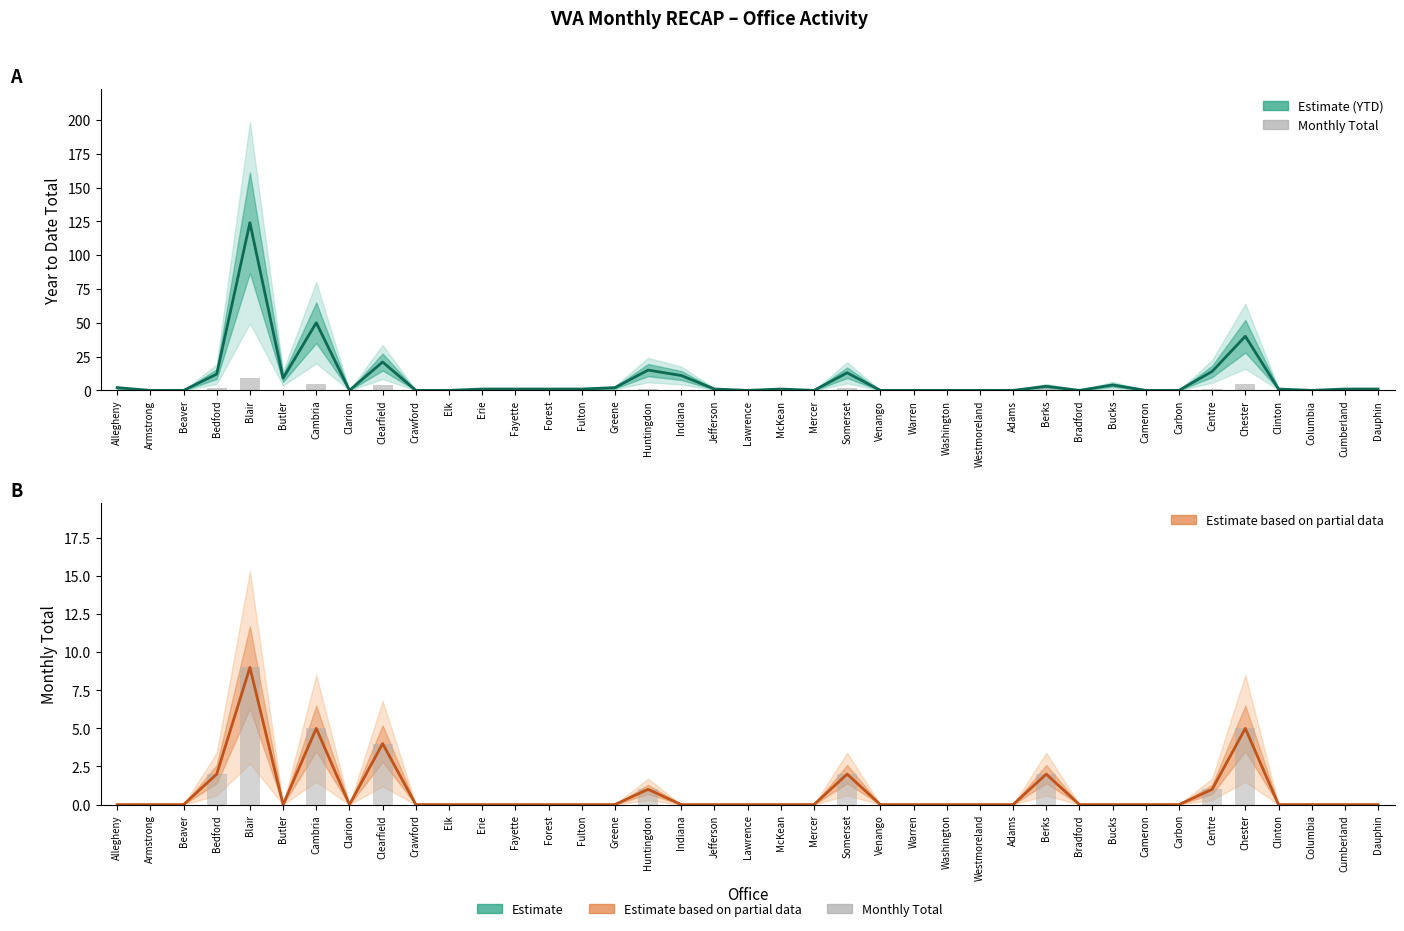

Rank the categories by Year to Date value from highest to lowest.

Blair, Cambria, Chester, Clearfield, Huntingdon, Centre, Somerset, Bedford, Indiana, Butler, Bucks, Berks, Allegheny, Greene, Erie, Fayette, Forest, Fulton, Jefferson, McKean, Clinton, Cumberland, Dauphin, Armstrong, Beaver, Clarion, Crawford, Elk, Lawrence, Mercer, Venango, Warren, Washington, Westmoreland, Adams, Bradford, Cameron, Carbon, Columbia